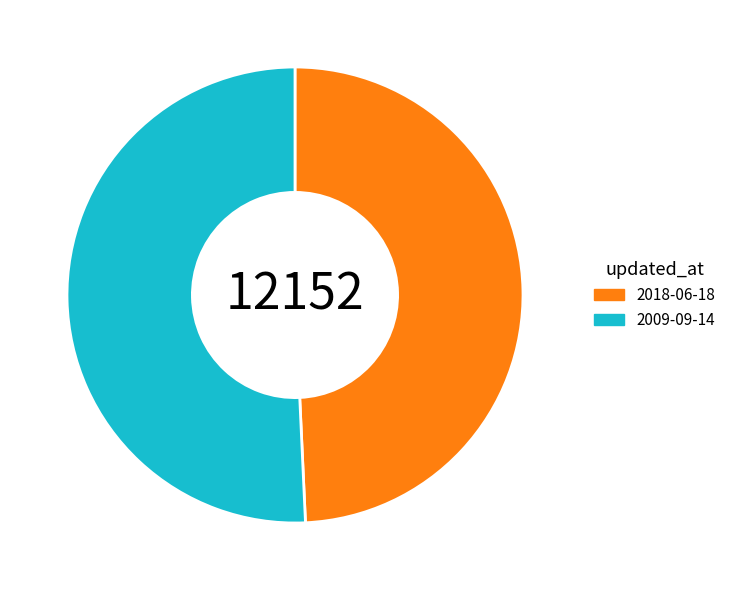

Does 2009-09-14 account for over 50% of the chart?

Yes